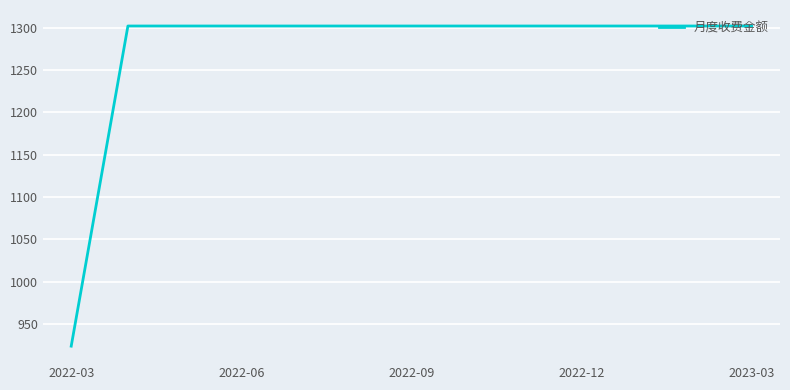

What is the greatest value displayed?

1302